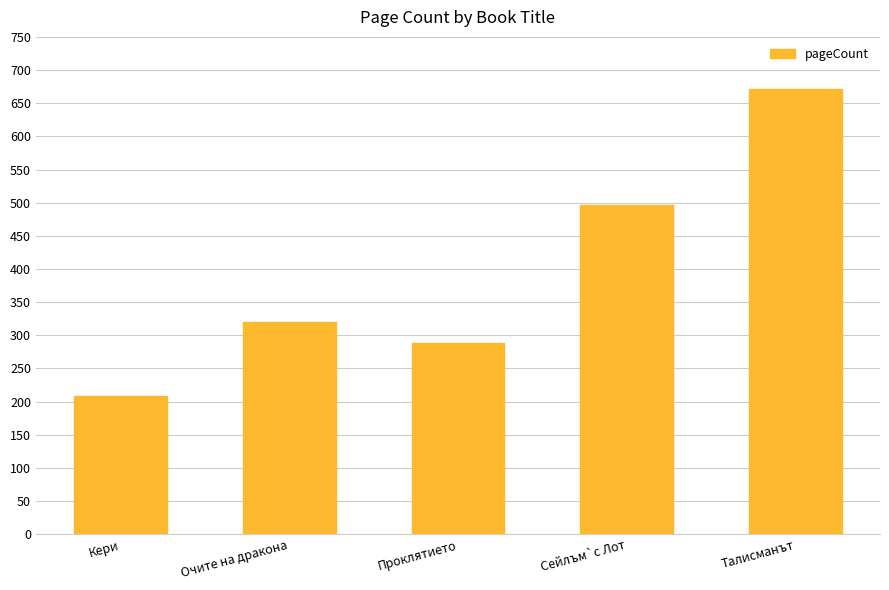

What is the sum of all values?

1984